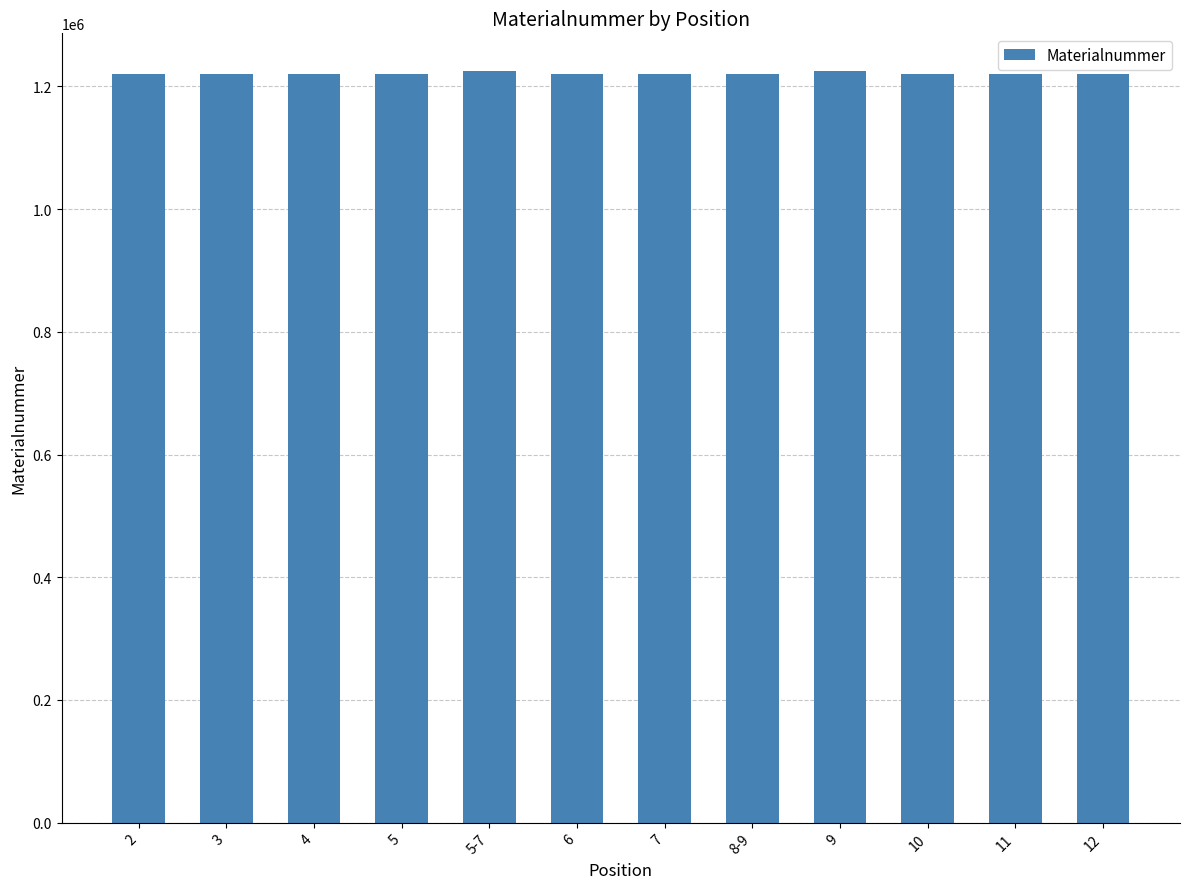

What is the greatest value displayed?

1225412